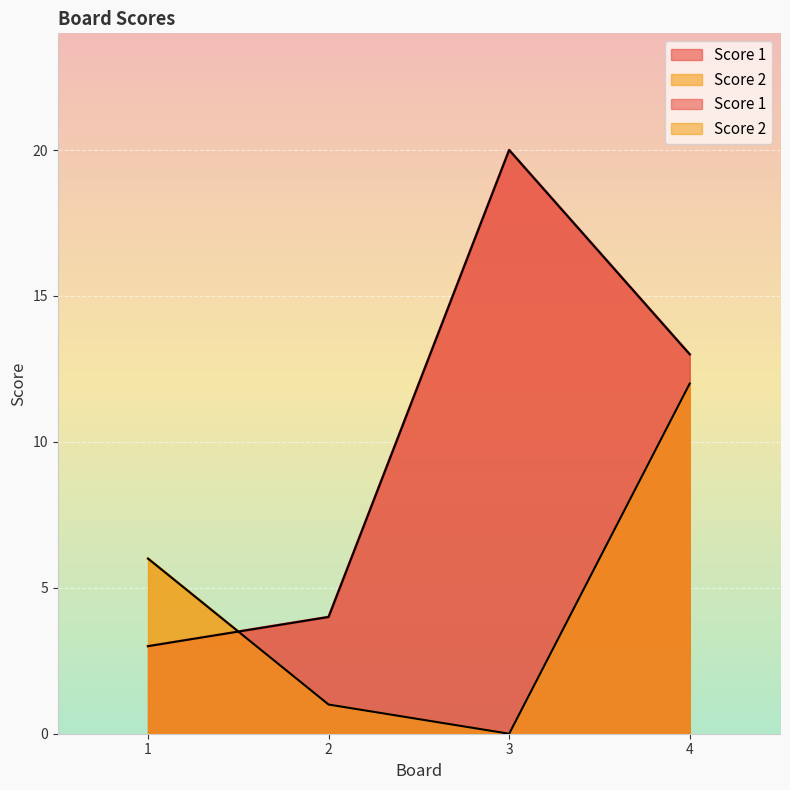

List the labels in order of Score 2 value, smallest first.

3, 2, 1, 4